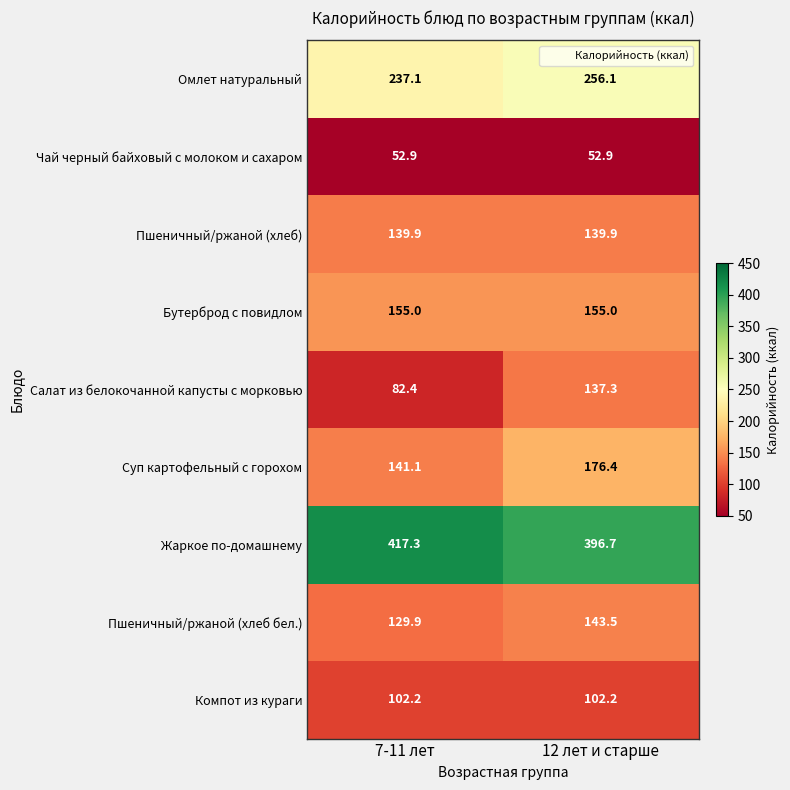

At 12 лет и старше, list the series in order from smallest to largest.

Чай черный байховый с молоком и сахаром, Компот из кураги, Салат из белокочанной капусты с морковью, Пшеничный/ржаной (хлеб), Пшеничный/ржаной (хлеб бел.), Бутерброд с повидлом, Суп картофельный с горохом, Омлет натуральный, Жаркое по-домашнему